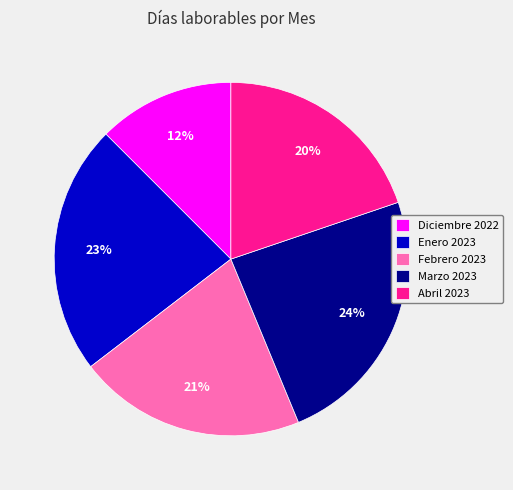

Which has a higher value, Marzo 2023 or Abril 2023?

Marzo 2023